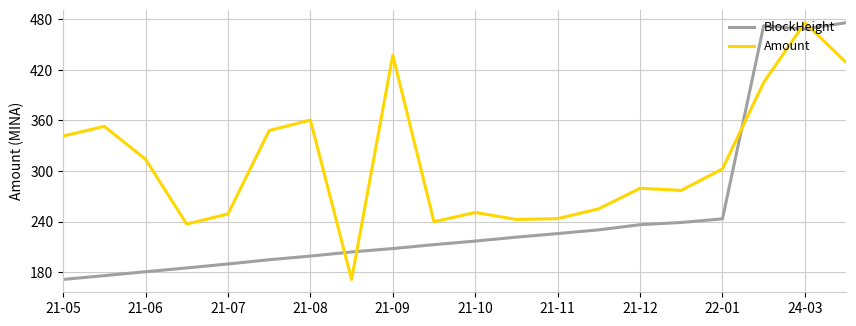

What is the difference between the second highest and second lowest values in the BlockHeight series?

296.6